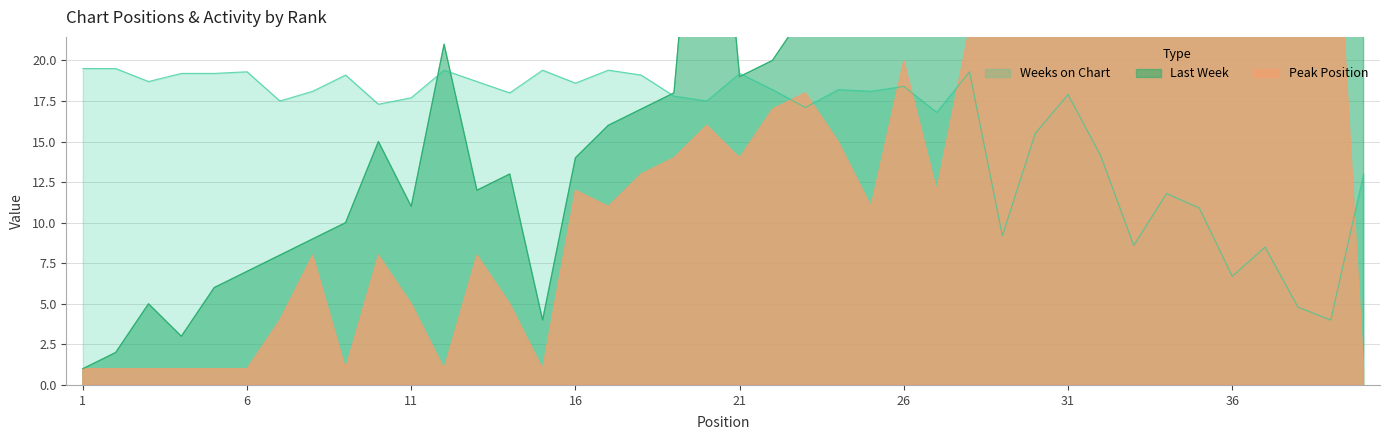

How many data points in Weeks on Chart are less than 18?

19